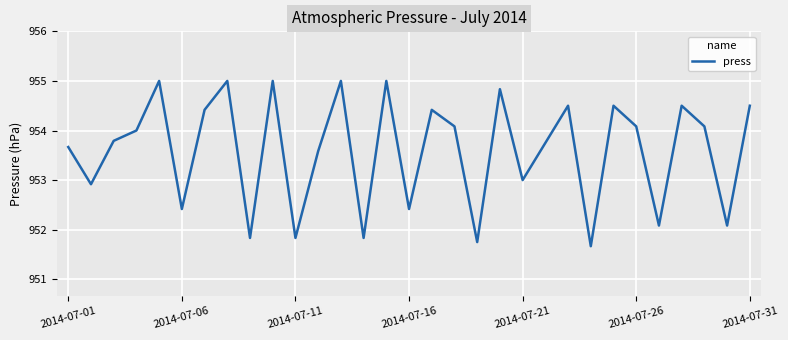

What is the difference between the maximum and minimum values?

3.3